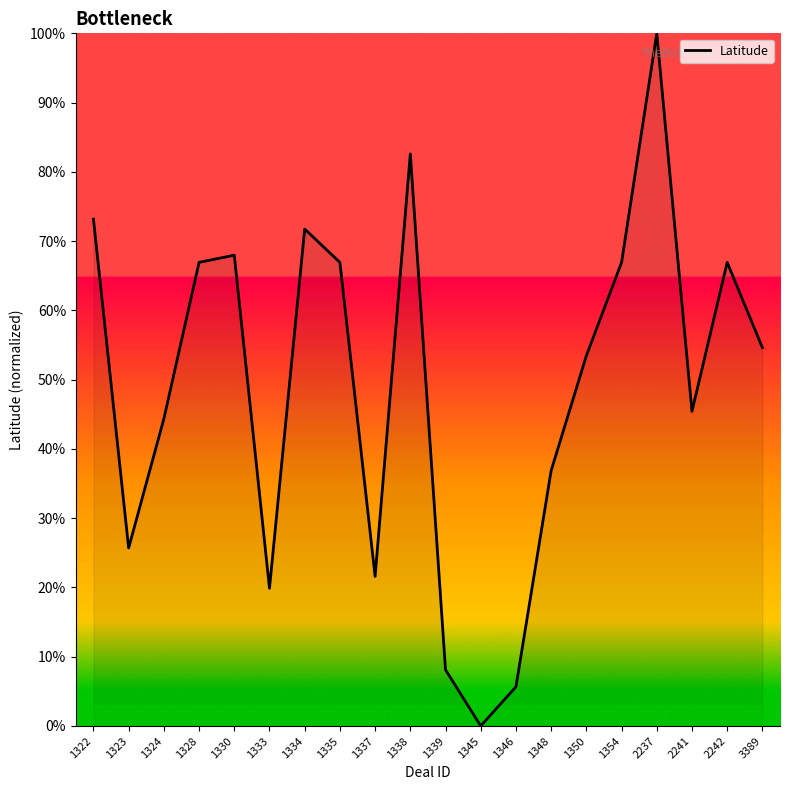

How many lines are shown in the chart?

1